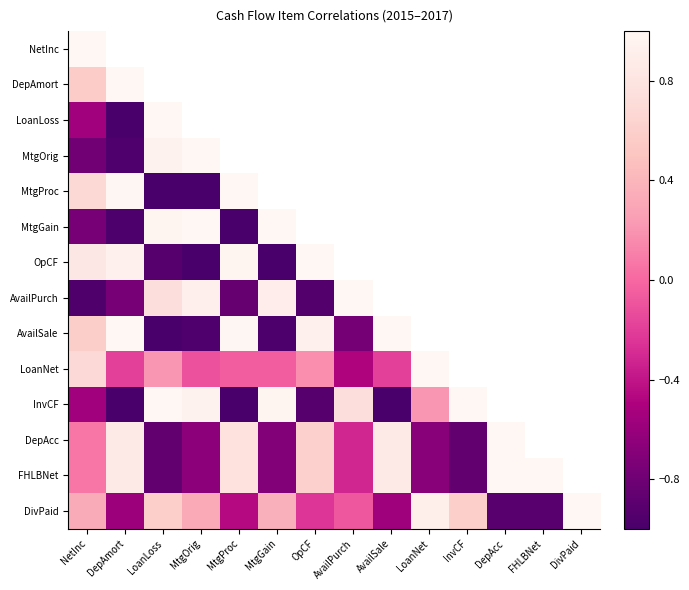

How many categories are shown in the chart?

14